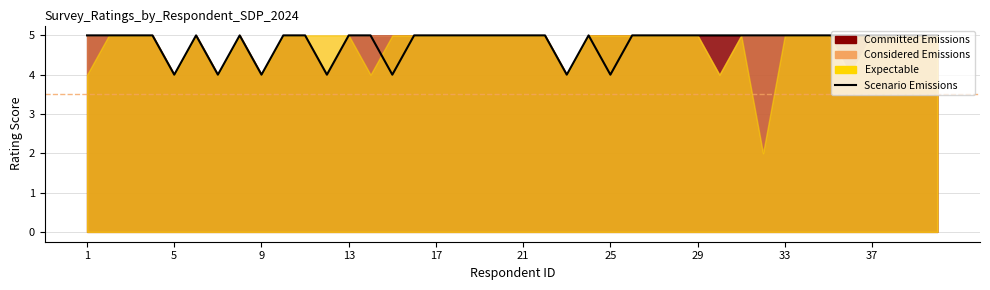

What is the sum of all values?

193